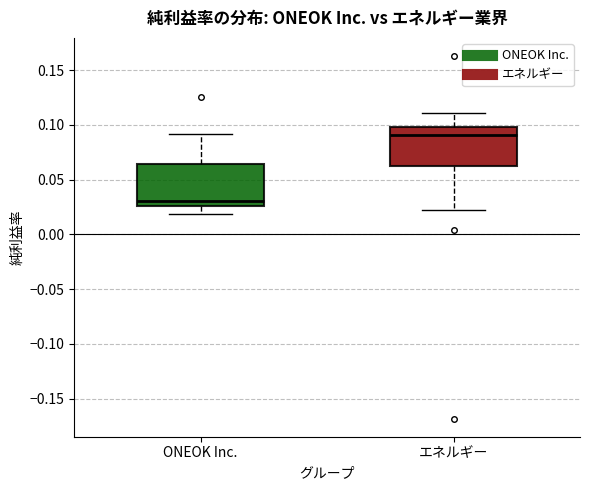

Where does the median line of the box for ONEOK Inc. sit on the y-axis? The values are not printed on the chart, so give them approximately, as read against the axis.

0.030